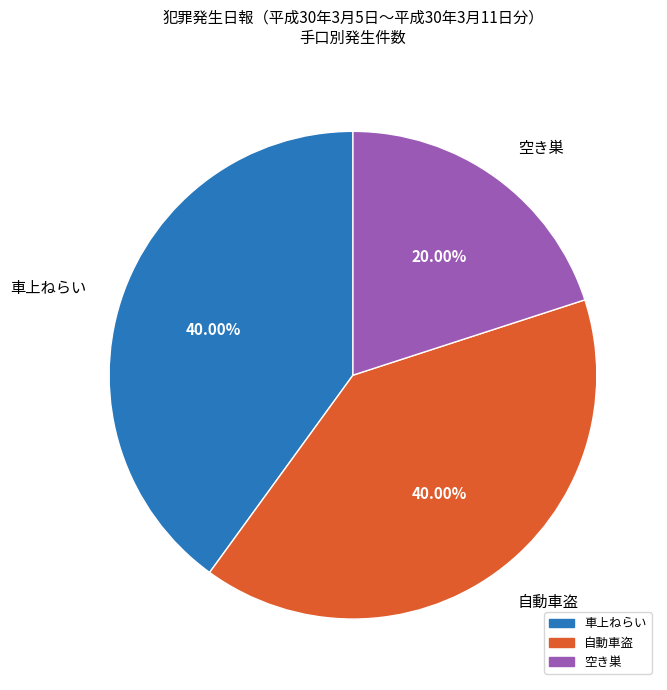

Does 空き巣 account for over 50% of the chart?

No